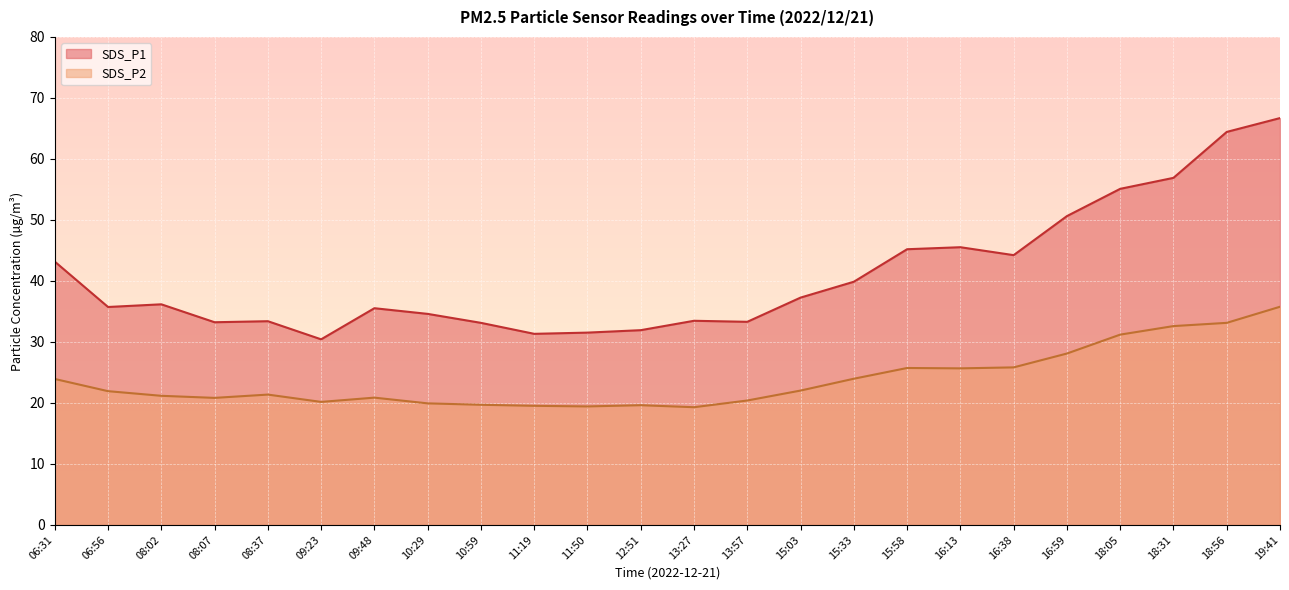

At 12:51, list the series in order from largest to smallest.

SDS_P1, SDS_P2